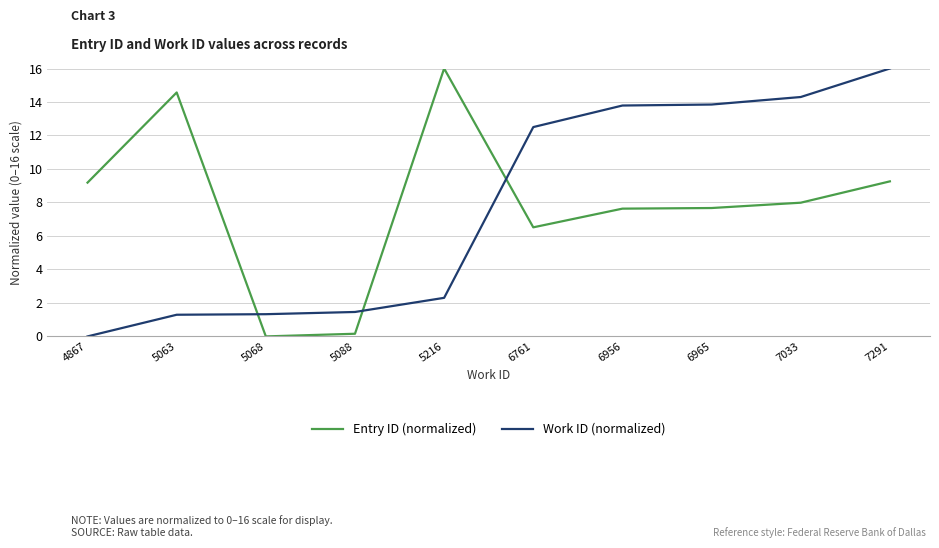

The value of Entry ID (normalized) at 6761 is 6.5. True or false?

True